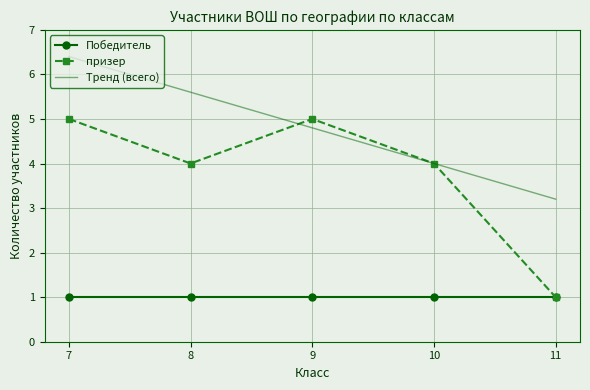

What are all the series names shown in the legend?

Победитель, призер, Тренд (всего)